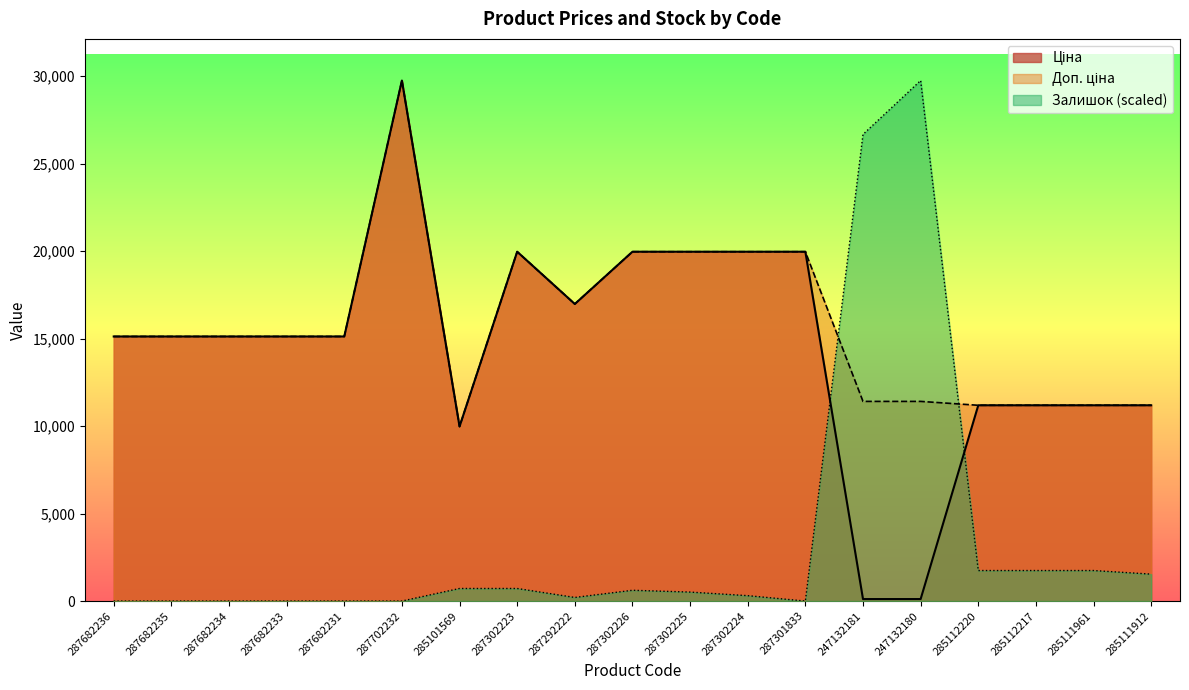

The Доп. ціна series shows 6645.6 at 285111961. True or false?

False